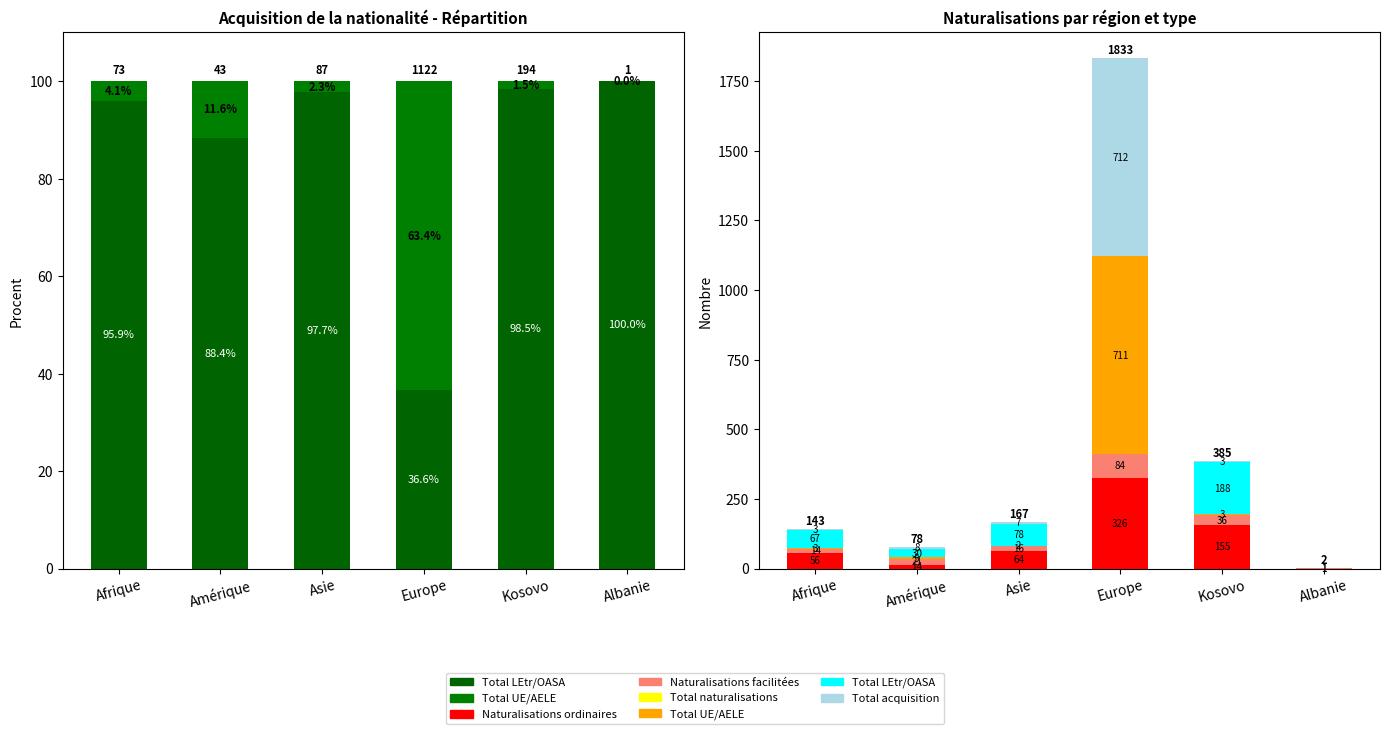

What are all the series names shown in the legend?

Total LEtr/OASA, Total UE/AELE, Naturalisations ordinaires, Naturalisations facilitées, Total naturalisations, Total acquisition